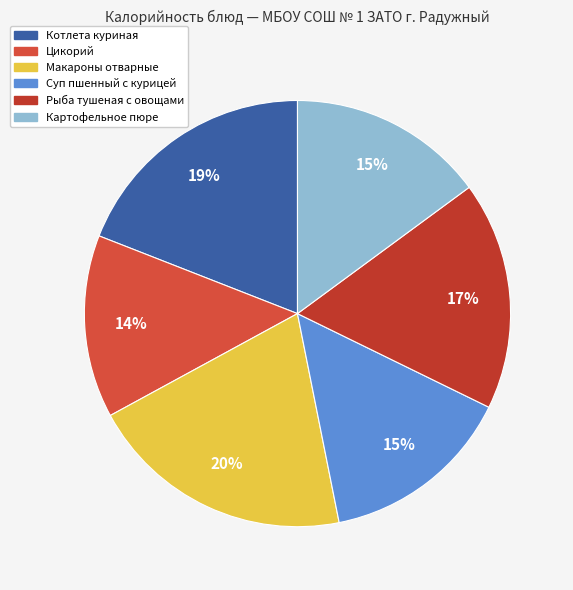

Count the number of slices in the pie.

6